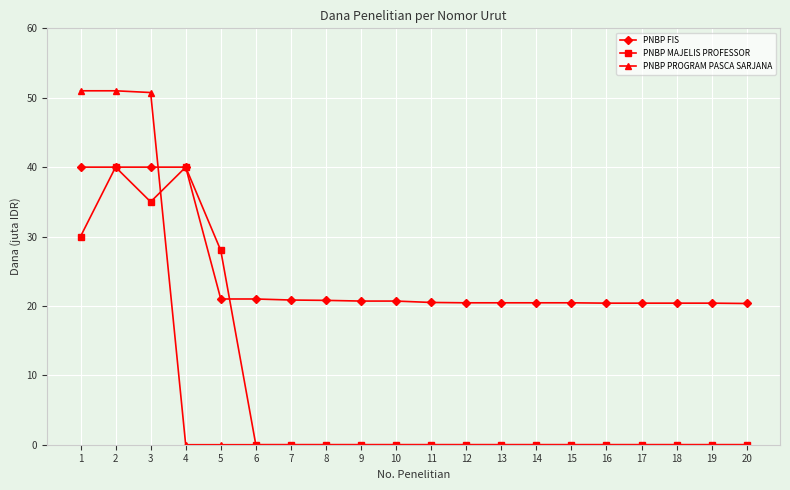

Which series has the largest total across all categories?

PNBP FIS